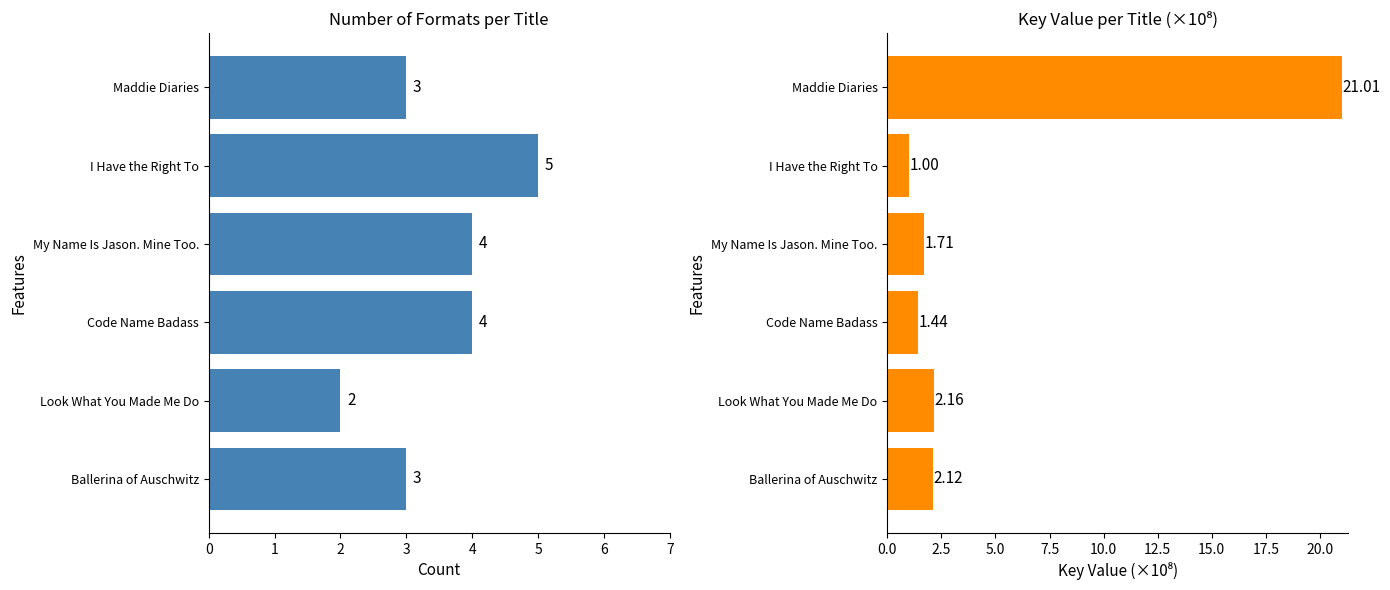

How many groups of bars are there?

6